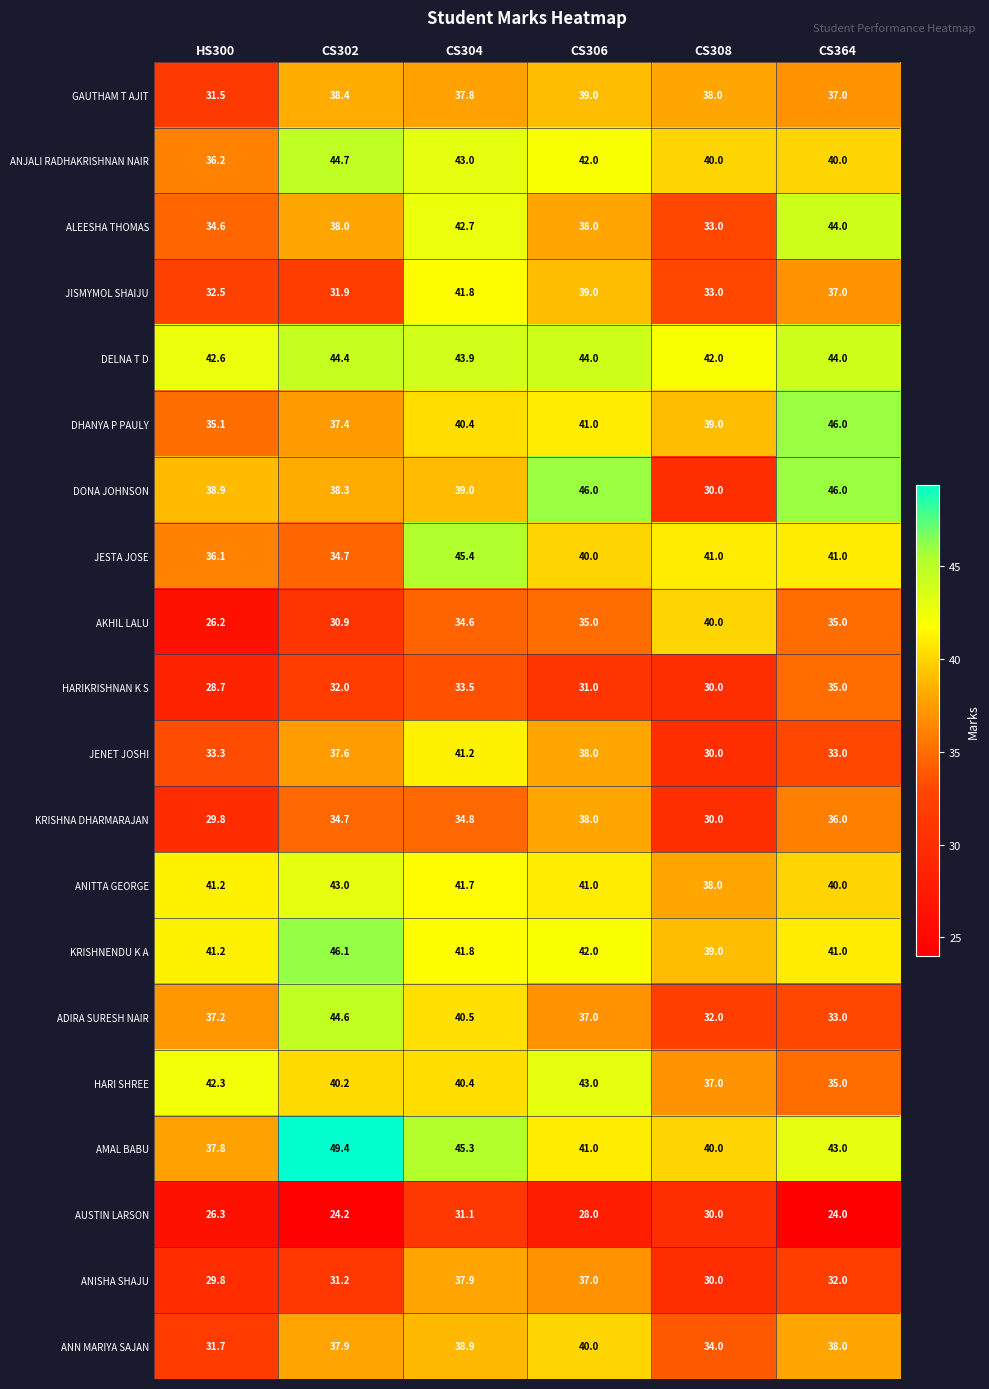

At which label does ANITTA GEORGE reach its peak?

CS302